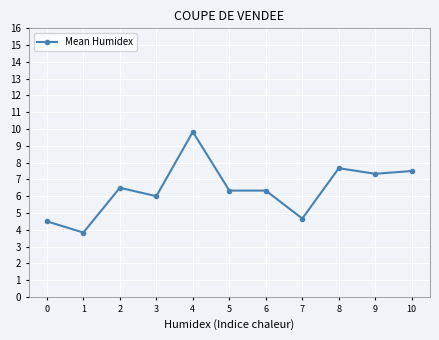

How many lines are shown in the chart?

1